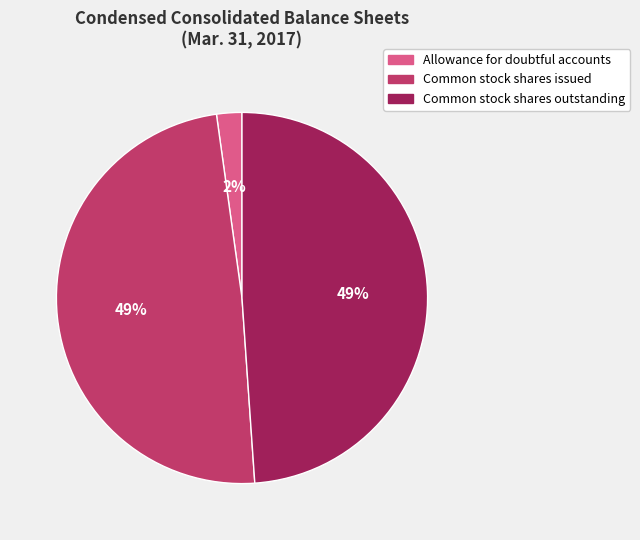

Does Common stock shares issued represent more than half of the total?

No